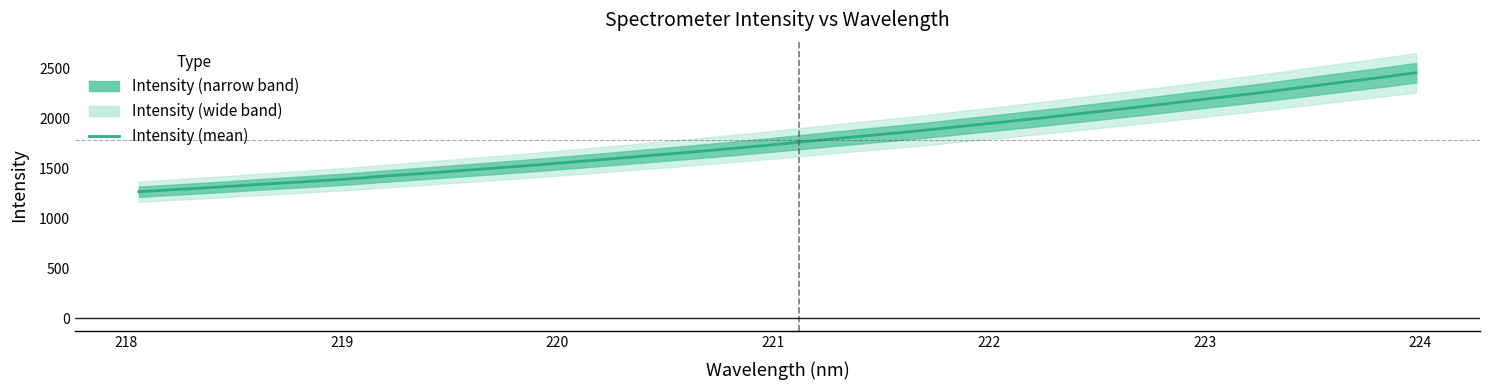

What is the difference between the second highest and minimum values?

1138.1